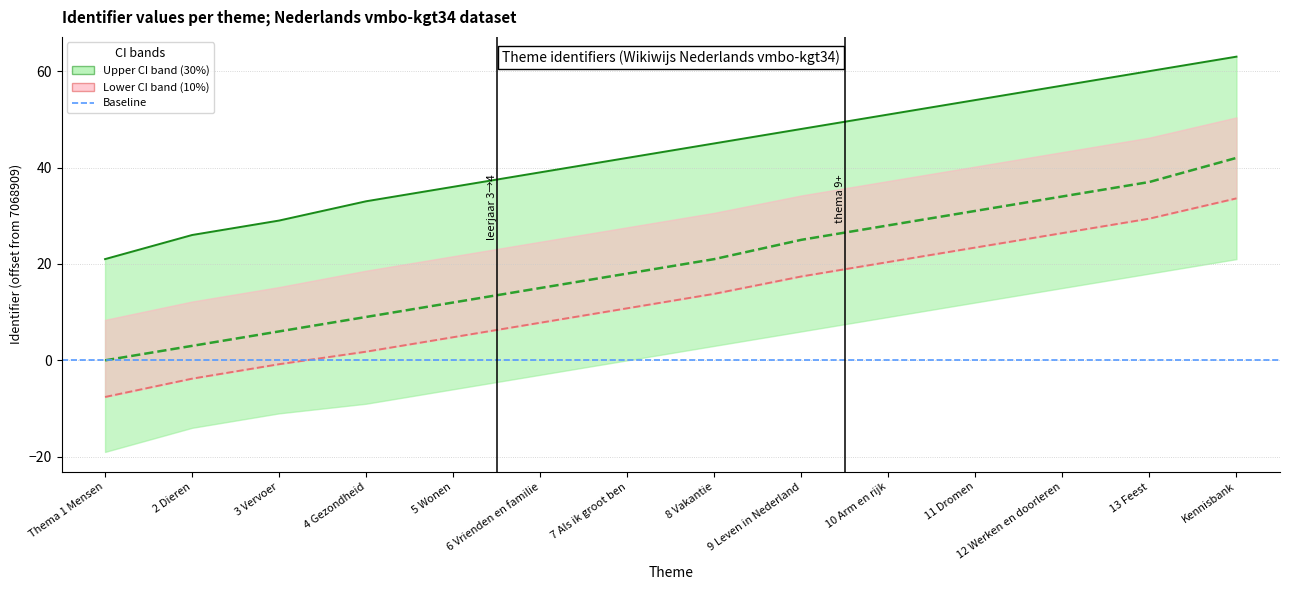

Does the chart have visible grid lines?

Yes